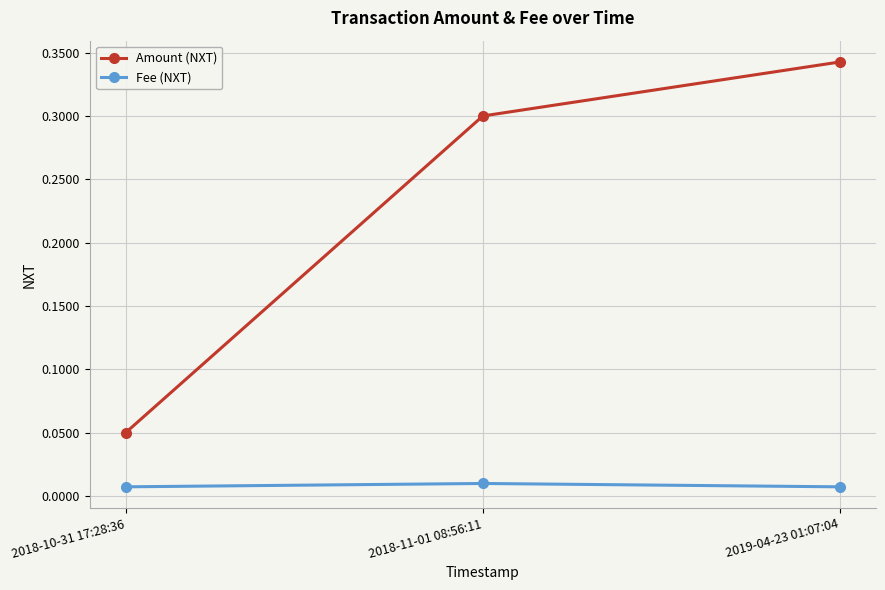

Does the chart display data point markers on the line(s)?

Yes